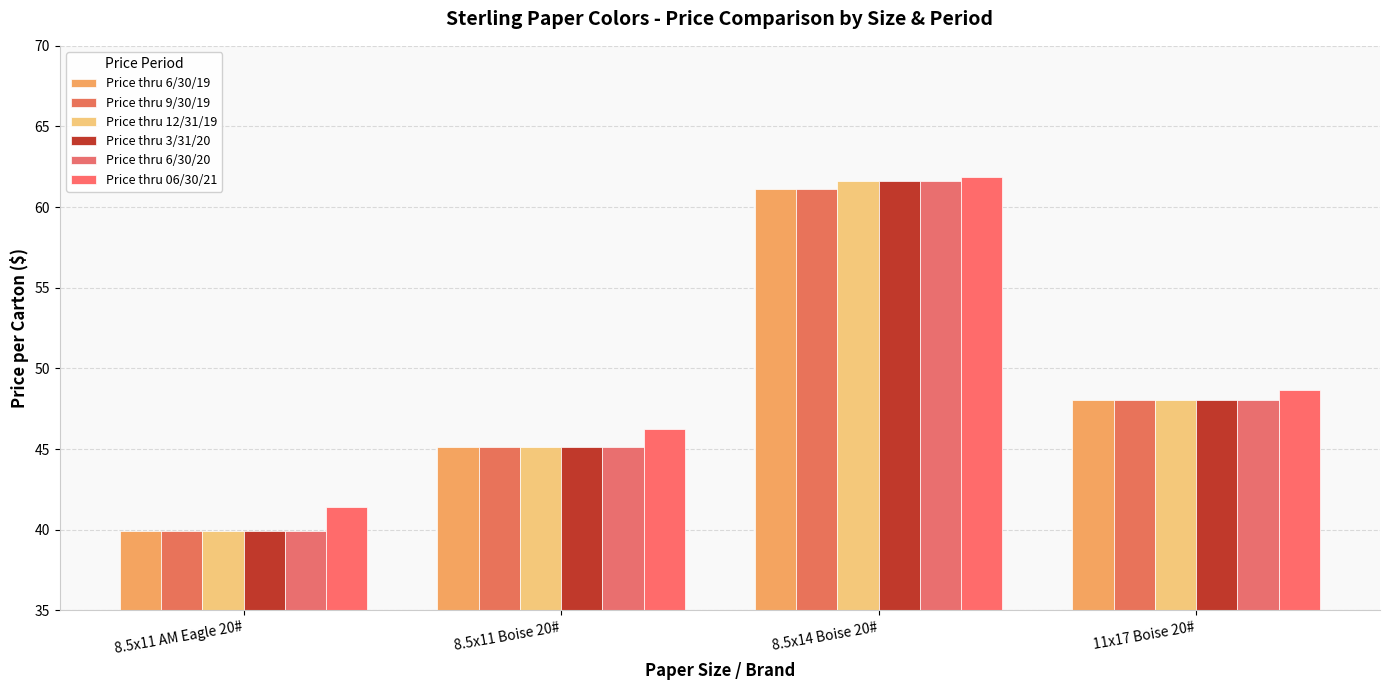

How many groups of bars are there?

4